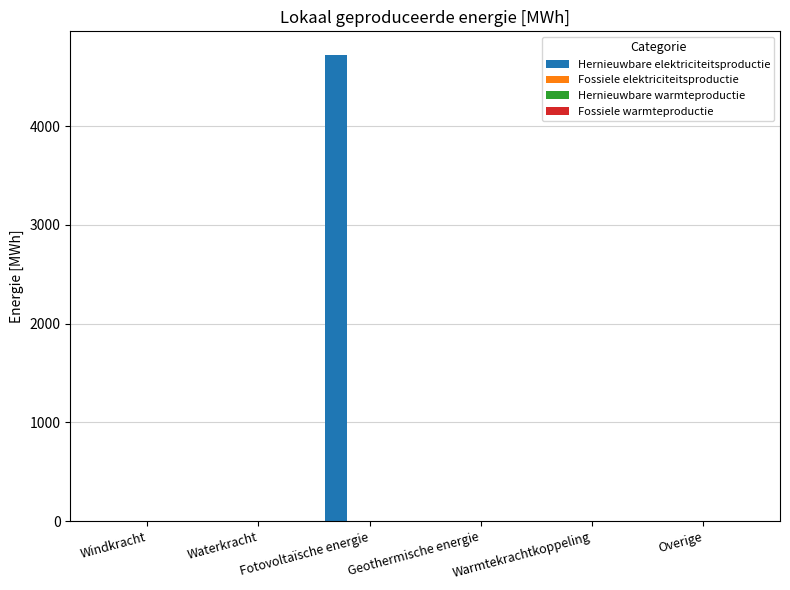

What is the maximum value shown in the chart?

4722.9